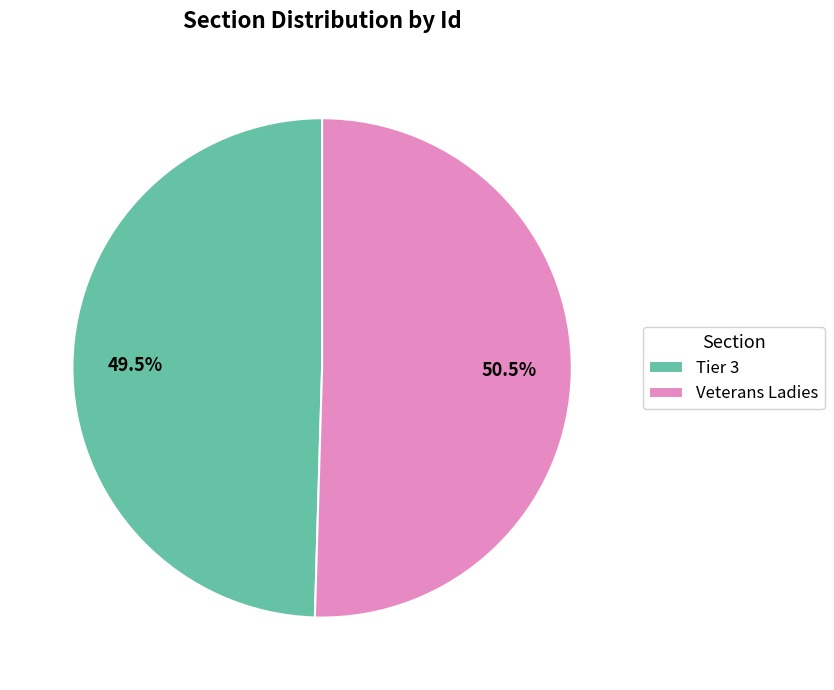

True or false: Veterans Ladies accounts for 60% of the total.

False